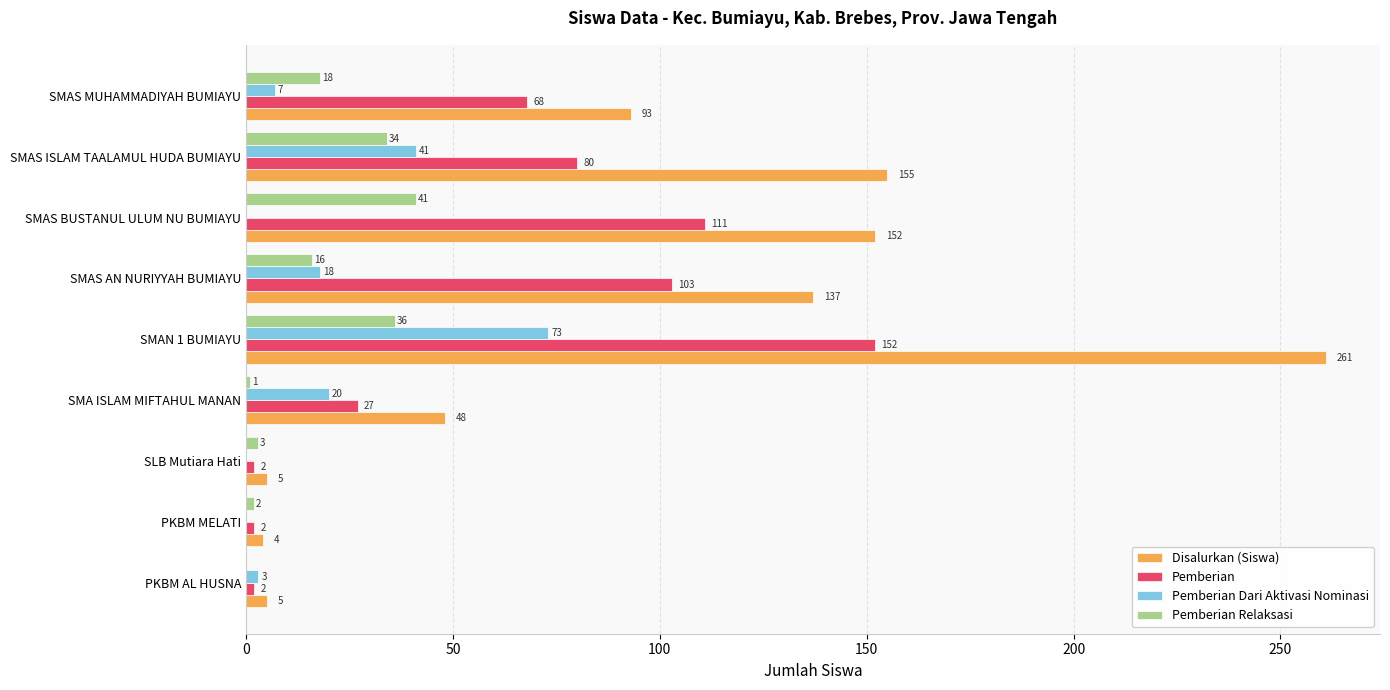

What value does the Pemberian Dari Aktivasi Nominasi series have at SMAS AN NURIYYAH BUMIAYU?

18